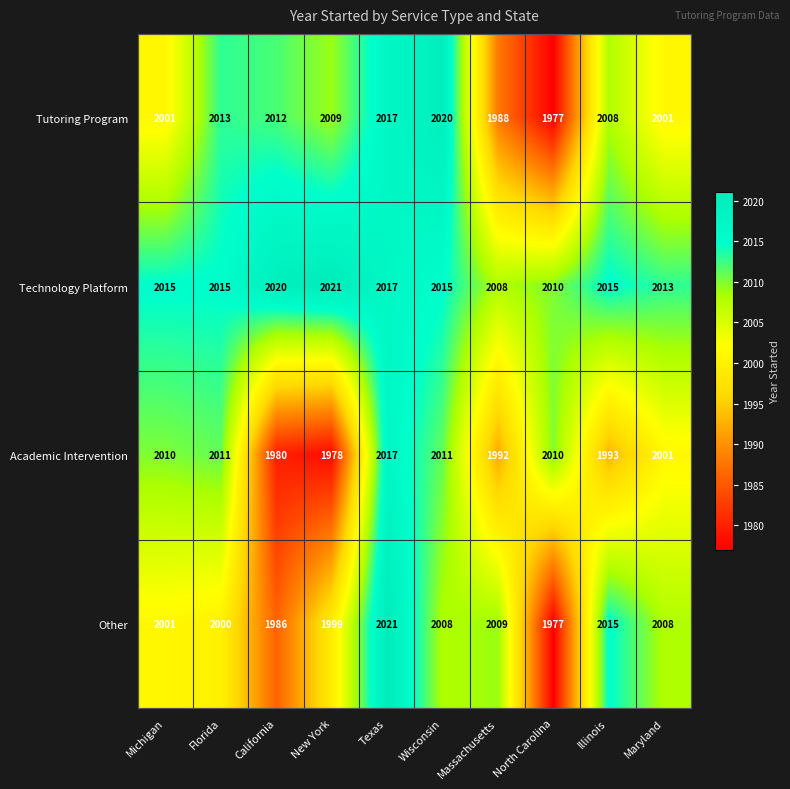

What is the smallest value displayed?

1977